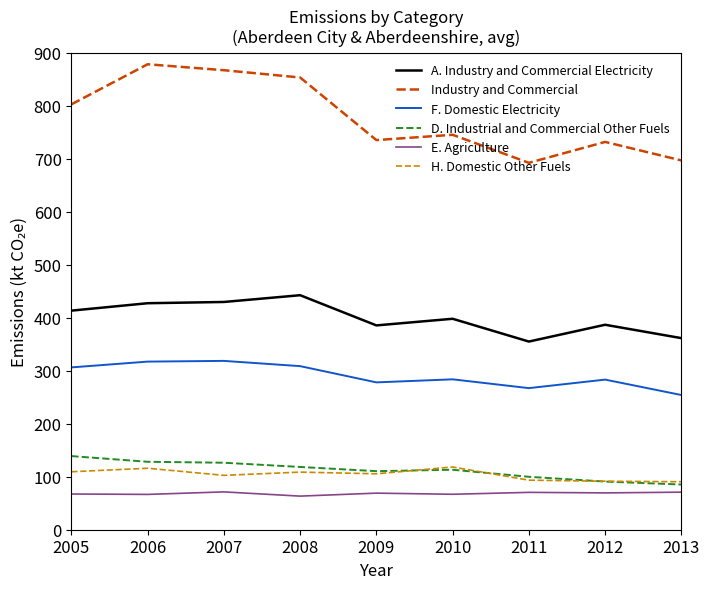

True or false: H. Domestic Other Fuels and Industry and Commercial cross at least once.

False